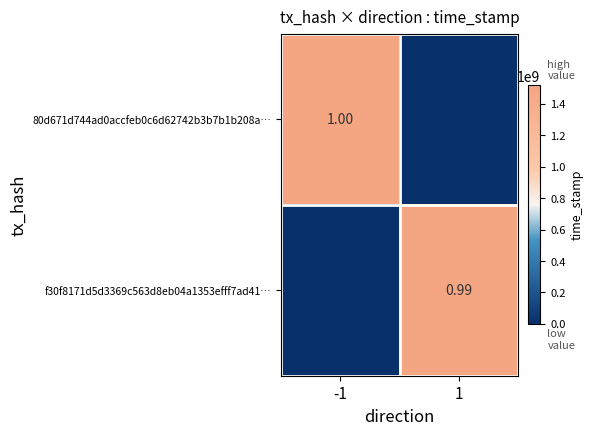

How many values in 80d671d744ad0accfeb0c6d62742b3b7b1b208a… are above zero?

1